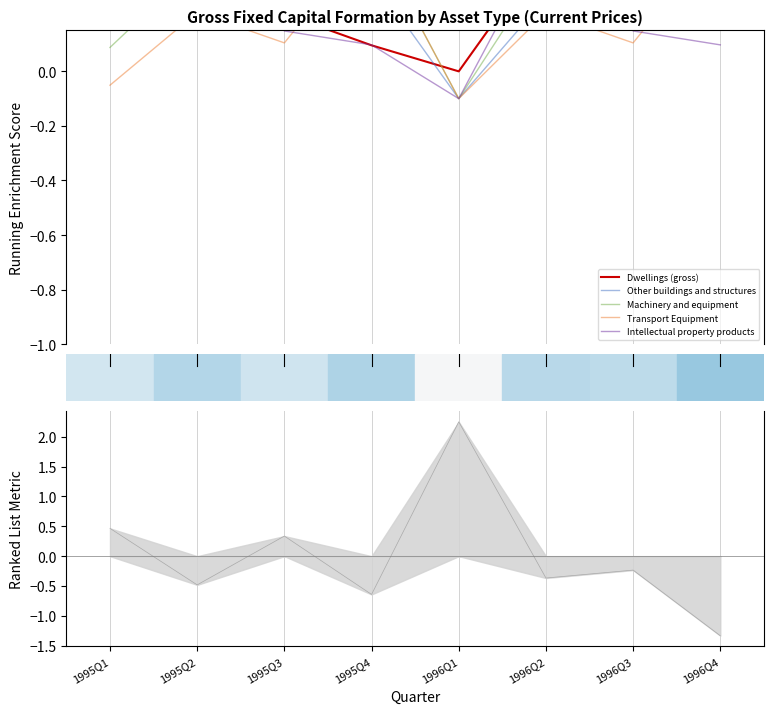

How many categories are shown in the chart?

8